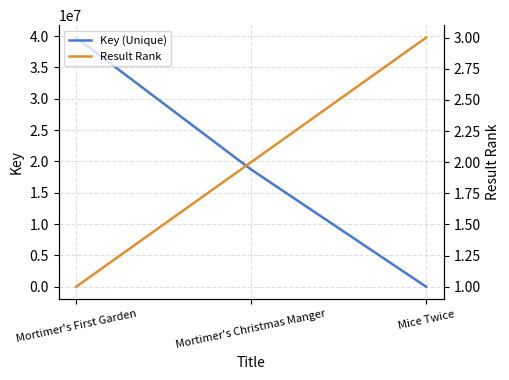

Reading right to left, transcribe all the data shown in this chart.

Key (Unique): Mice Twice=5634	Mortimer's Christmas Manger=18705687	Mortimer's First Garden=39747217
Result Rank: Mice Twice=3	Mortimer's Christmas Manger=2	Mortimer's First Garden=1